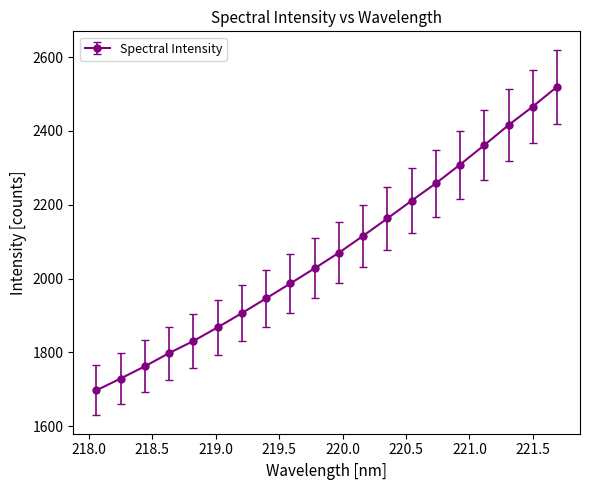

What is the smallest value displayed?

1696.6